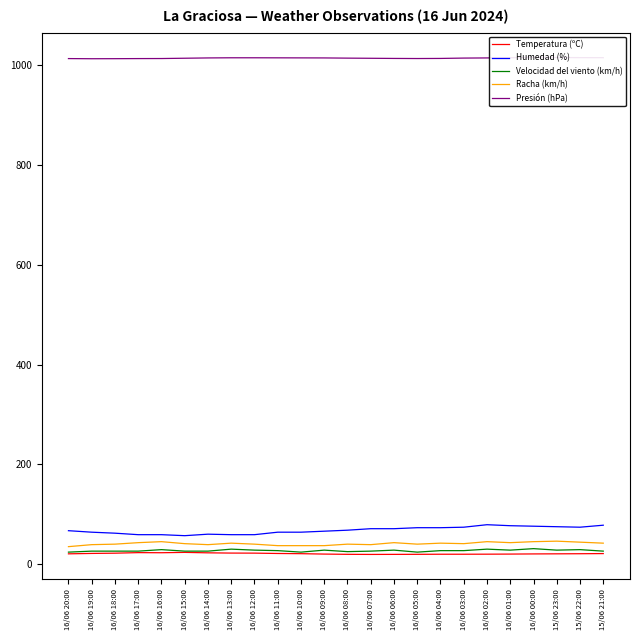

Reading left to right, list all the values displayed in this chart.

Temperatura (ºC): 20.6	21.4	21.9	23.0	22.8	23.5	22.6	22.1	22.0	21.3	20.9	20.1	19.6	19.4	19.5	19.6	19.8	19.8	19.9	20.1	20.4	20.6	20.8	21.1
Humedad (%): 67.0	64.0	62.0	59.0	59.0	57.0	60.0	59.0	59.0	64.0	64.0	66.0	68.0	71.0	71.0	73.0	73.0	74.0	79.0	77.0	76.0	75.0	74.0	78.0
Velocidad del viento (km/h): 24.0	26.0	26.0	26.0	29.0	26.0	26.0	30.0	28.0	27.0	24.0	28.0	25.0	26.0	28.0	24.0	27.0	27.0	30.0	28.0	31.0	28.0	29.0	26.0
Racha (km/h): 35.0	39.0	40.0	43.0	45.0	41.0	39.0	42.0	40.0	37.0	37.0	37.0	40.0	39.0	43.0	40.0	42.0	41.0	45.0	43.0	45.0	46.0	44.0	42.0
Presión (hPa): 1013.8	1013.5	1013.6	1013.8	1013.9	1014.5	1015.1	1015.4	1015.4	1015.3	1015.2	1015.1	1014.7	1014.4	1014.1	1013.9	1014.1	1014.8	1015.1	1015.6	1016.2	1015.9	1015.7	1015.6